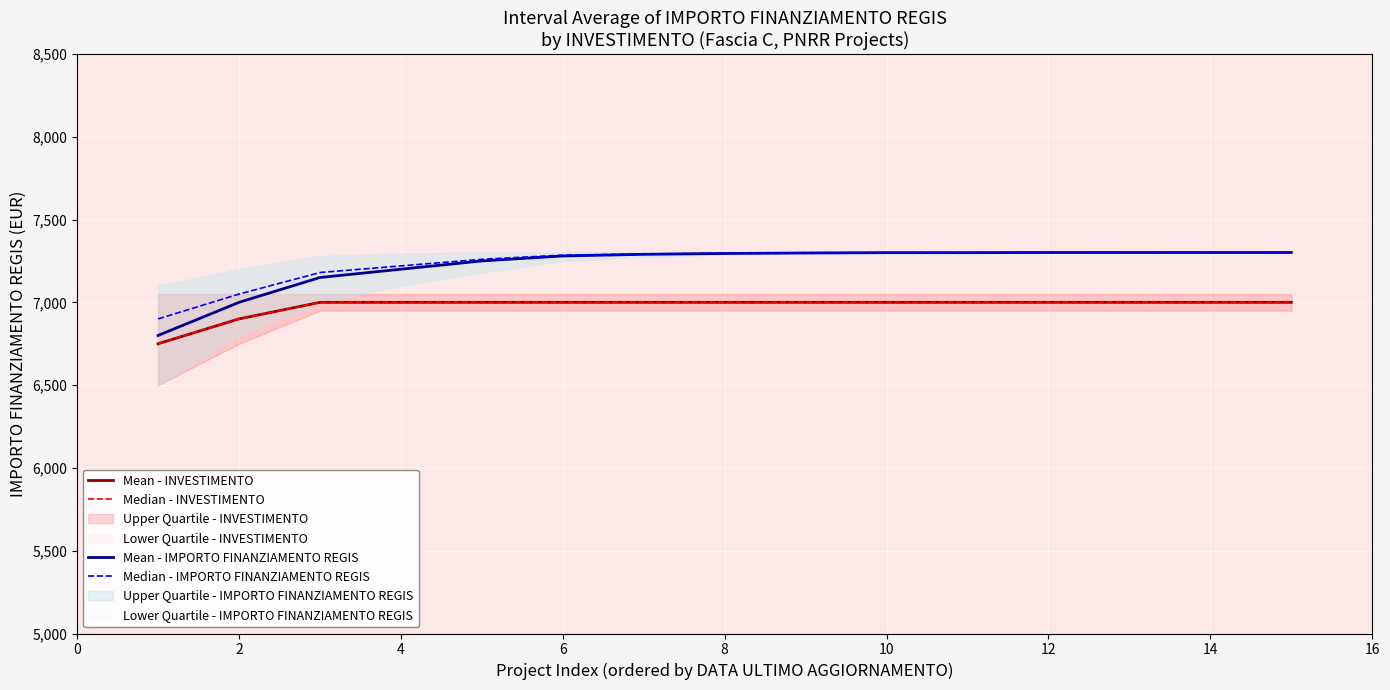

List the series in order of their peak value, highest first.

Mean - IMPORTO FINANZIAMENTO REGIS, Median - IMPORTO FINANZIAMENTO REGIS, Mean - INVESTIMENTO, Median - INVESTIMENTO